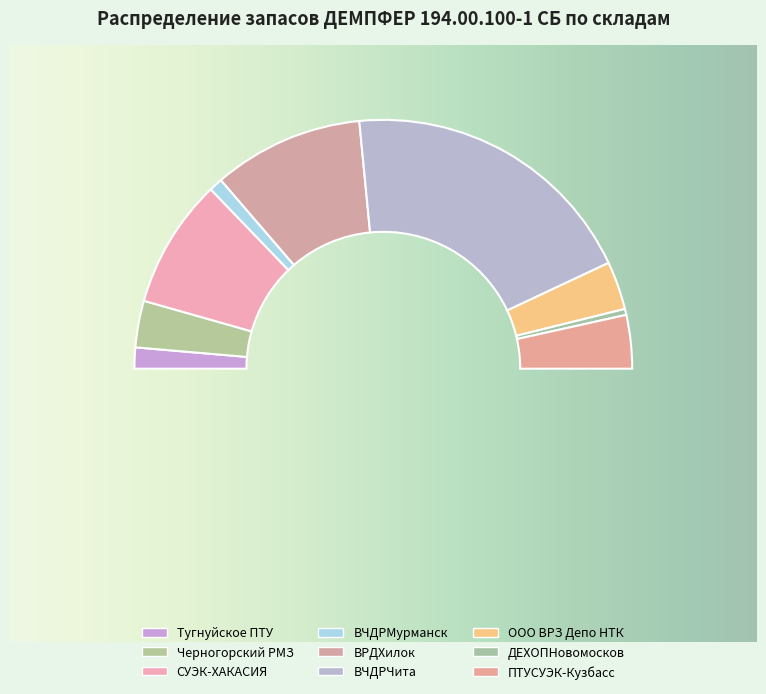

To the nearest percent, what is the difference between the ООО ВРЗ Депо НТК and ВЧДРЧита slice percentages?

33%